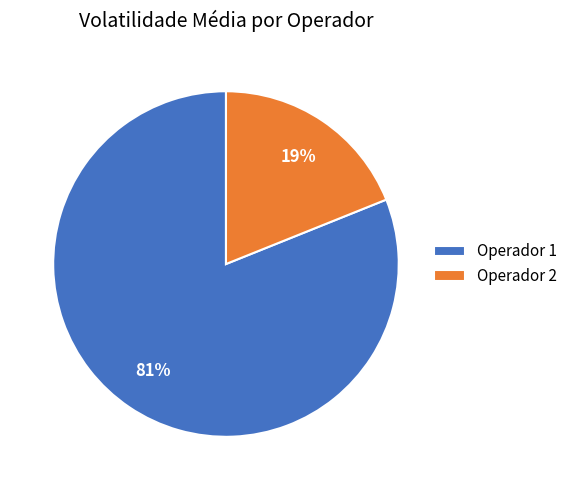

Count the number of slices in the pie.

2